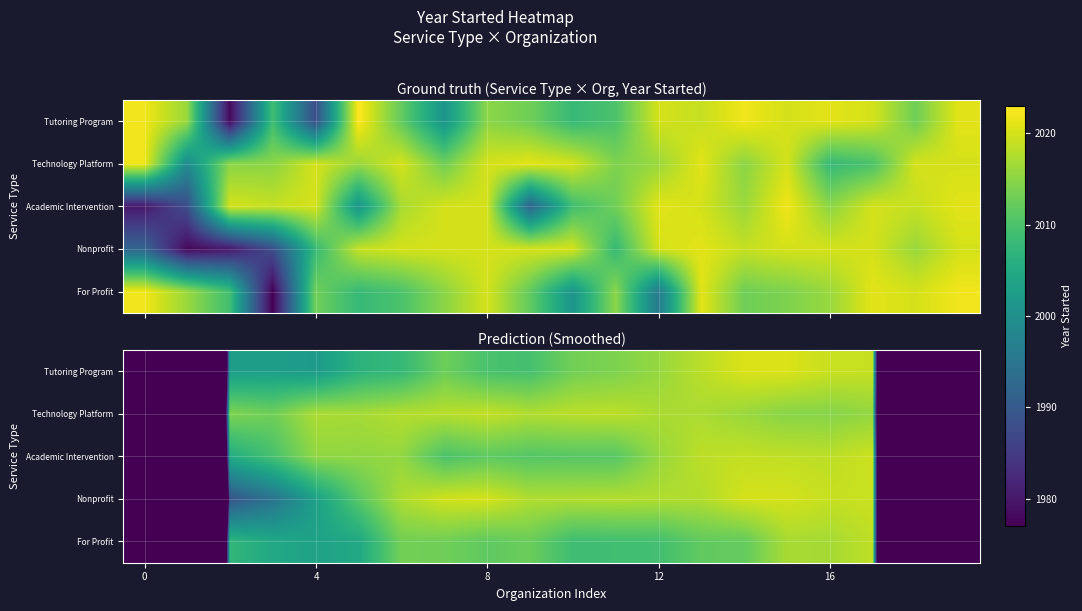

What is the total value across all series at 8?

10018.8